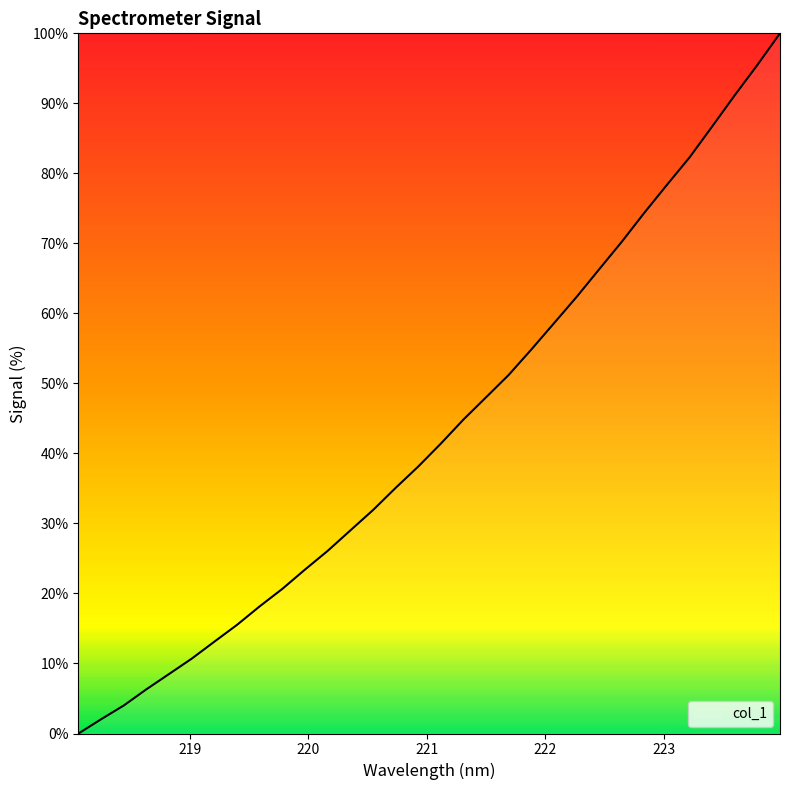

What is the difference between the maximum and minimum values?

100.0